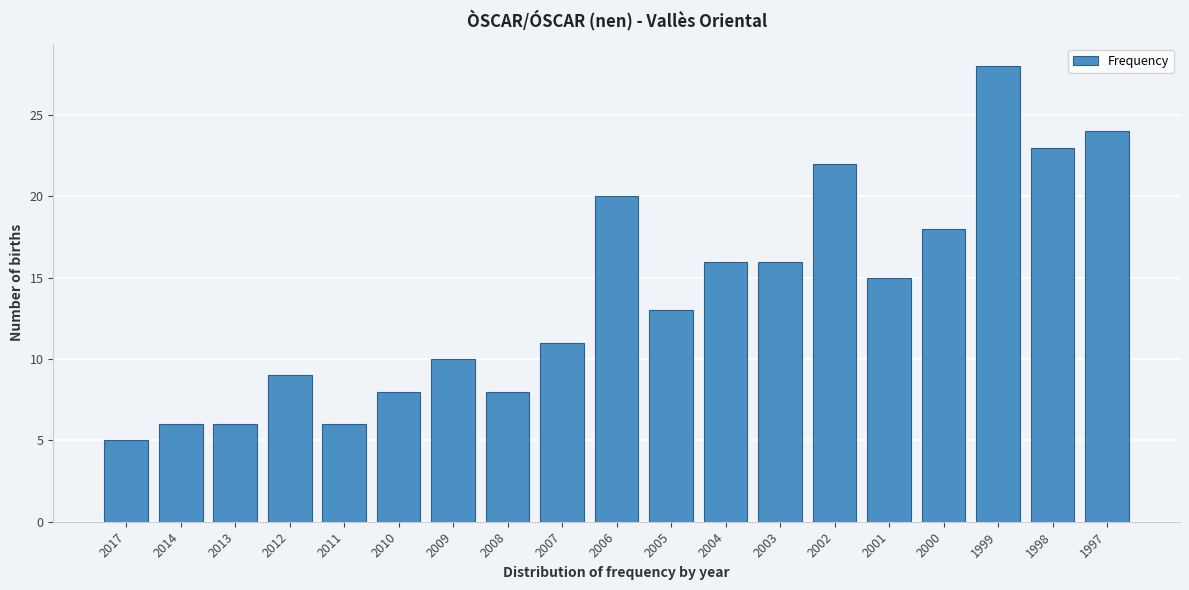

Reading right to left, transcribe all the data shown in this chart.

1997=24	1998=23	1999=28	2000=18	2001=15	2002=22	2003=16	2004=16	2005=13	2006=20	2007=11	2008=8	2009=10	2010=8	2011=6	2012=9	2013=6	2014=6	2017=5